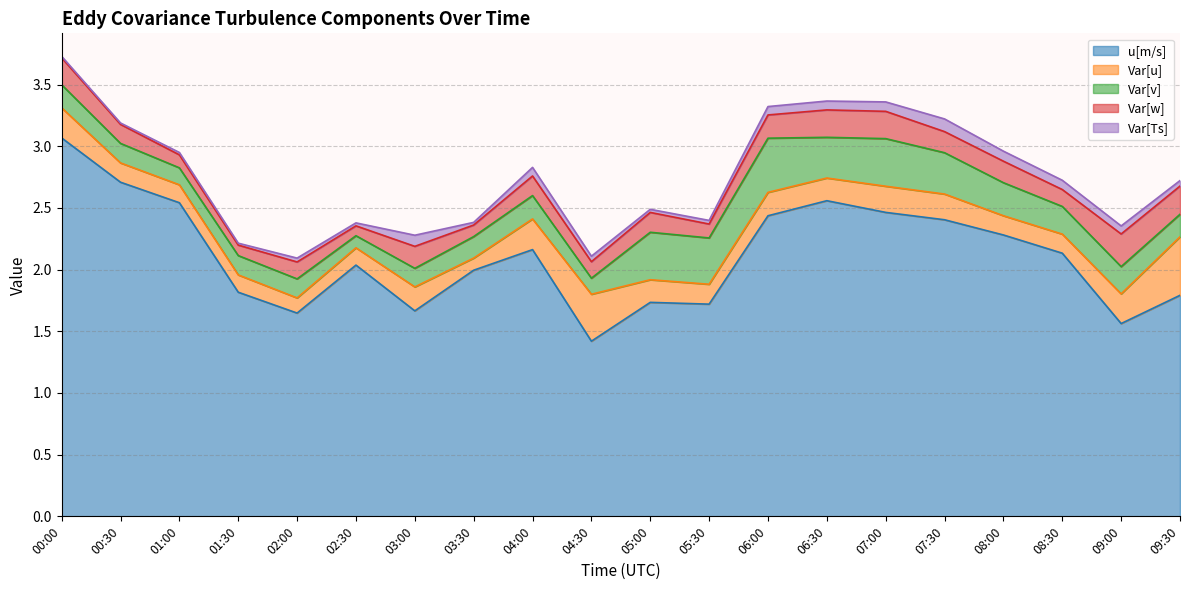

What is the difference between the highest and lowest values at 01:30?

1.8